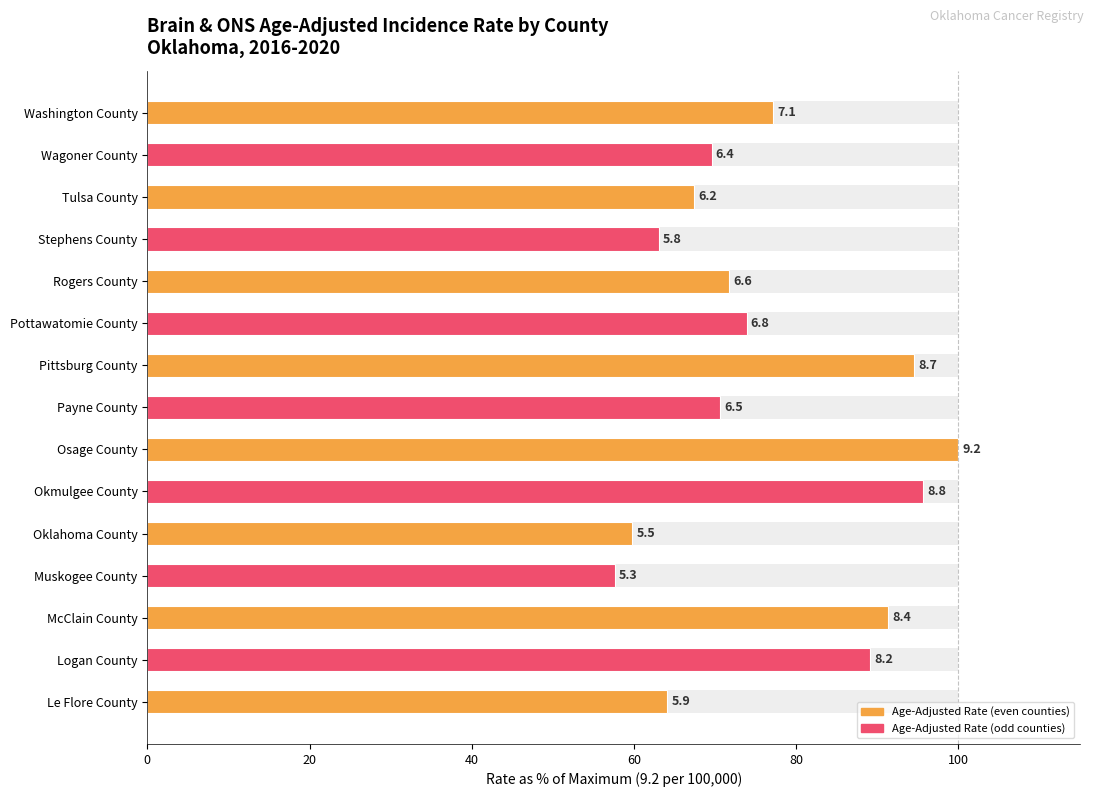

What is the sum of all values?

1145.7